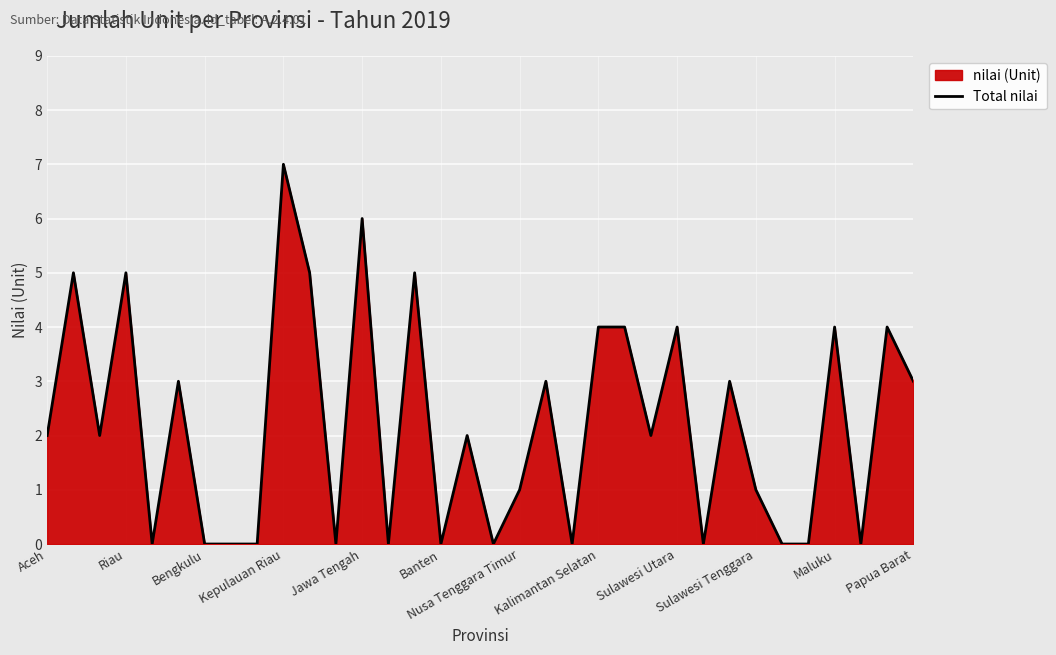

What is the greatest value displayed?

7